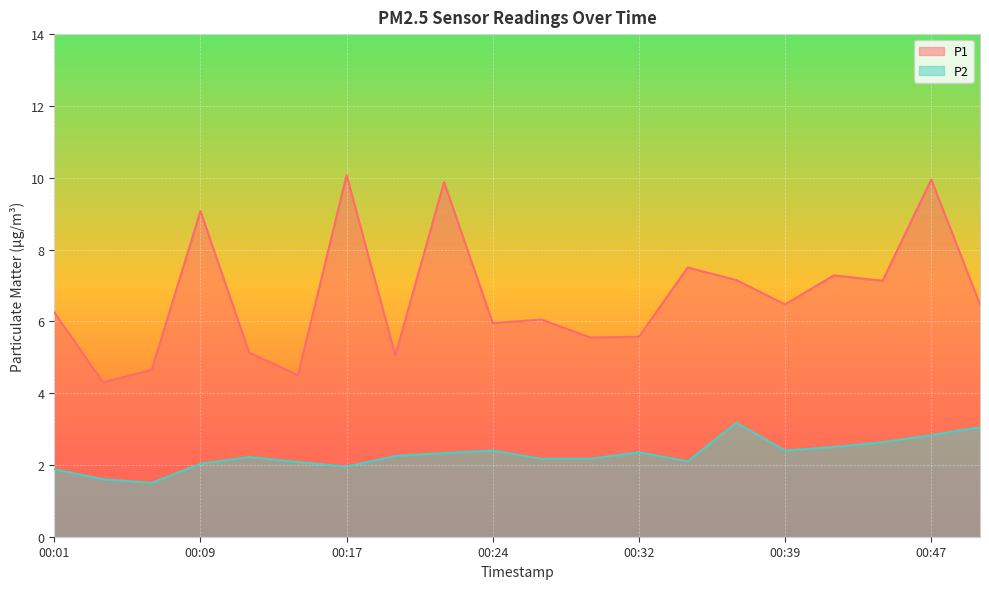

What is the total value across all series at 2023-02-01T00:27:15?

8.2